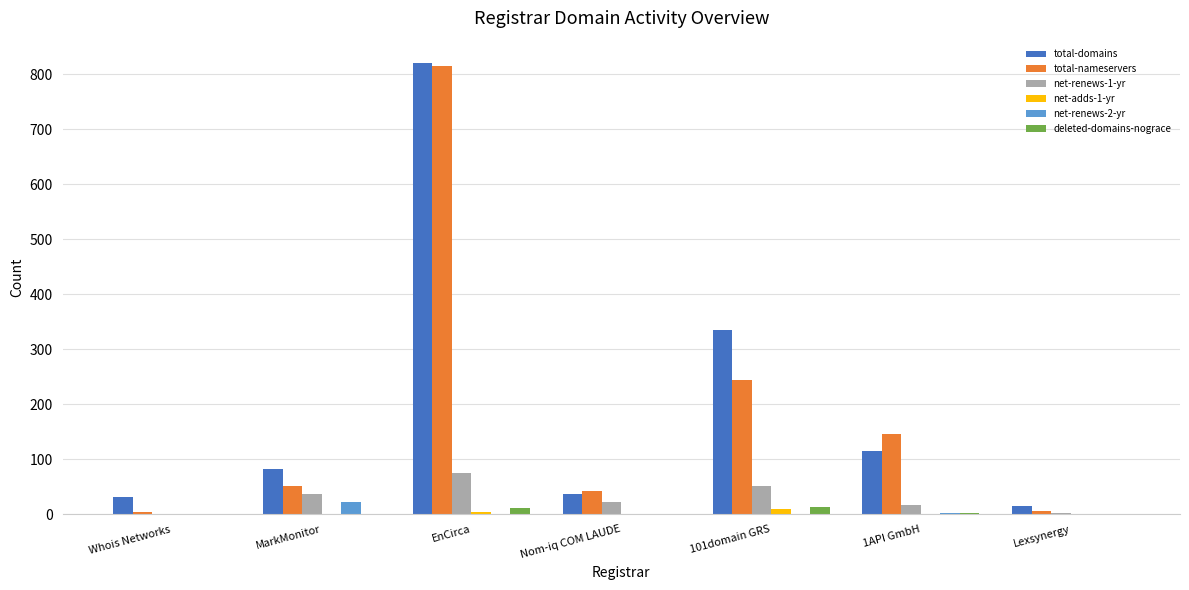

At which category is the sum across all series the highest?

EnCirca